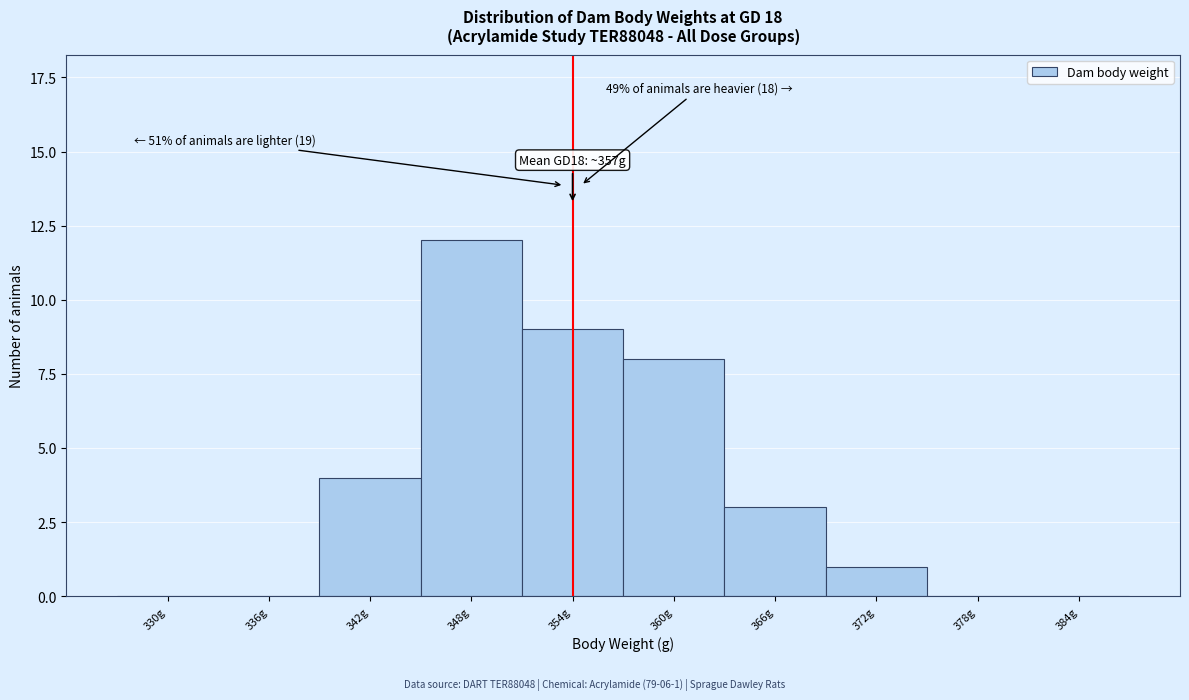

Reading right to left, extract all data points from this chart.

384g=0	378g=0	372g=1	366g=3	360g=8	354g=9	348g=12	342g=4	336g=0	330g=0